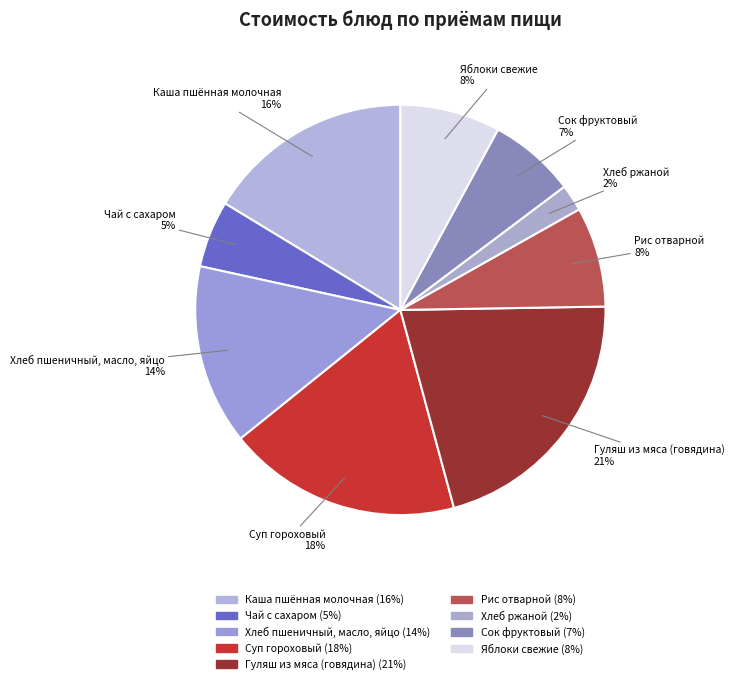

To the nearest percent, what portion does Гуляш из мяса (говядина) represent?

21%